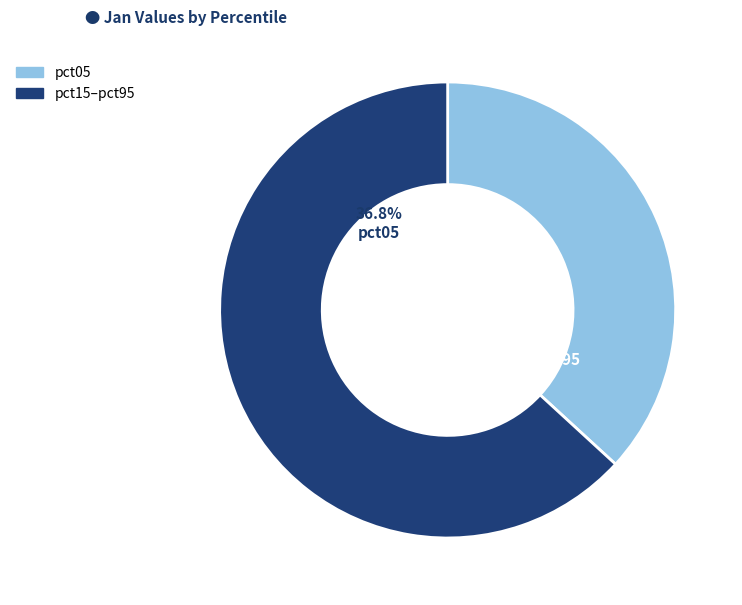

True or false: pct75 accounts for 14% of the total.

False